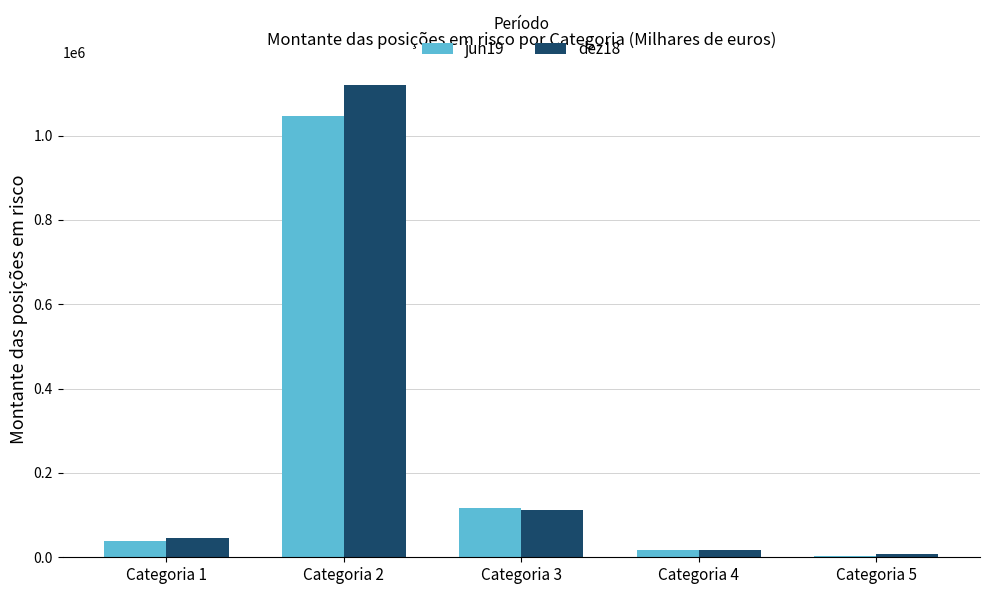

What is the sum of the jun19 values at Categoria 2 and Categoria 1?

1086205.8